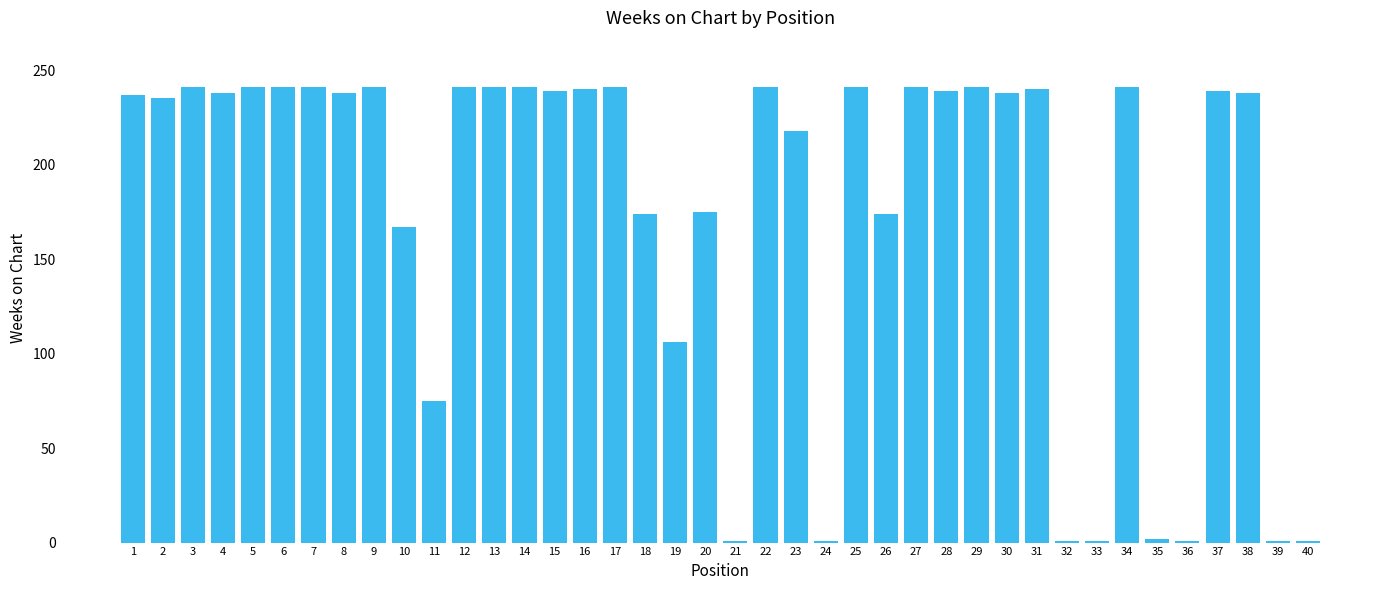

Approximately how many times larger is the value at 27 compared to 16?

1.0